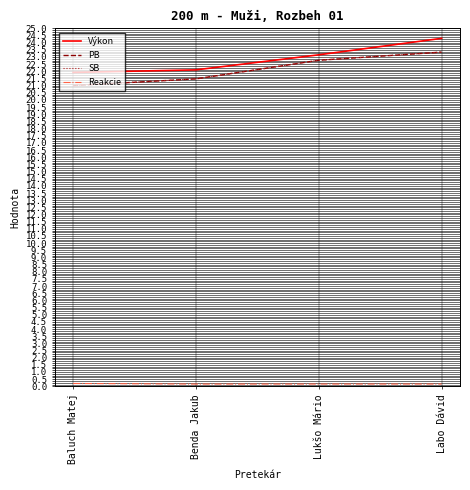

At which category does Reakcie reach its first local valley?

Benda Jakub